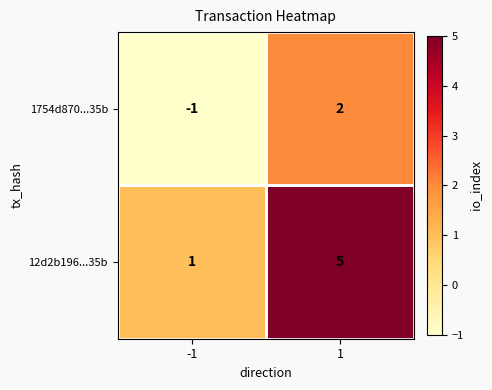

Between -1 and 1, which series saw the biggest shift?

12d2b196...35b